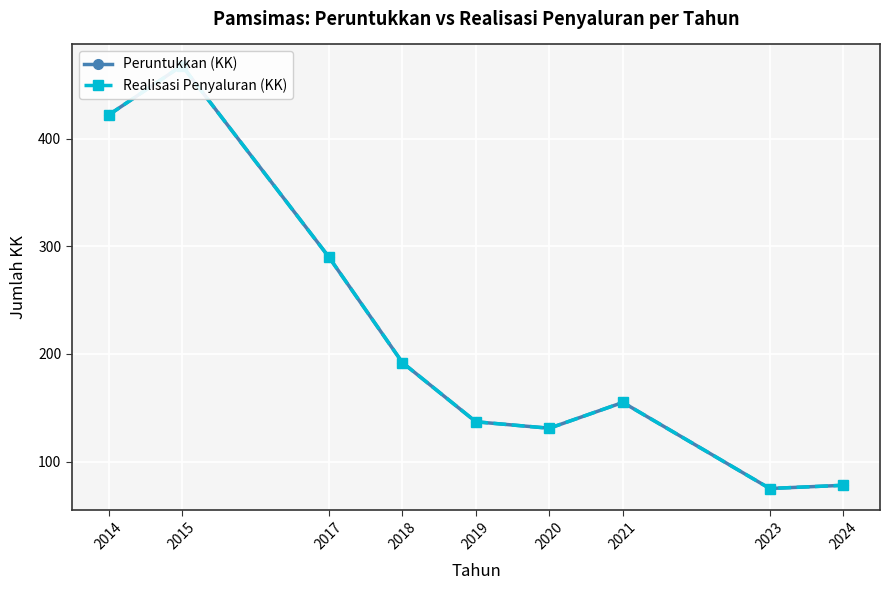

True or false: Realisasi Penyaluran (KK) and Peruntukkan (KK) cross at least once.

False